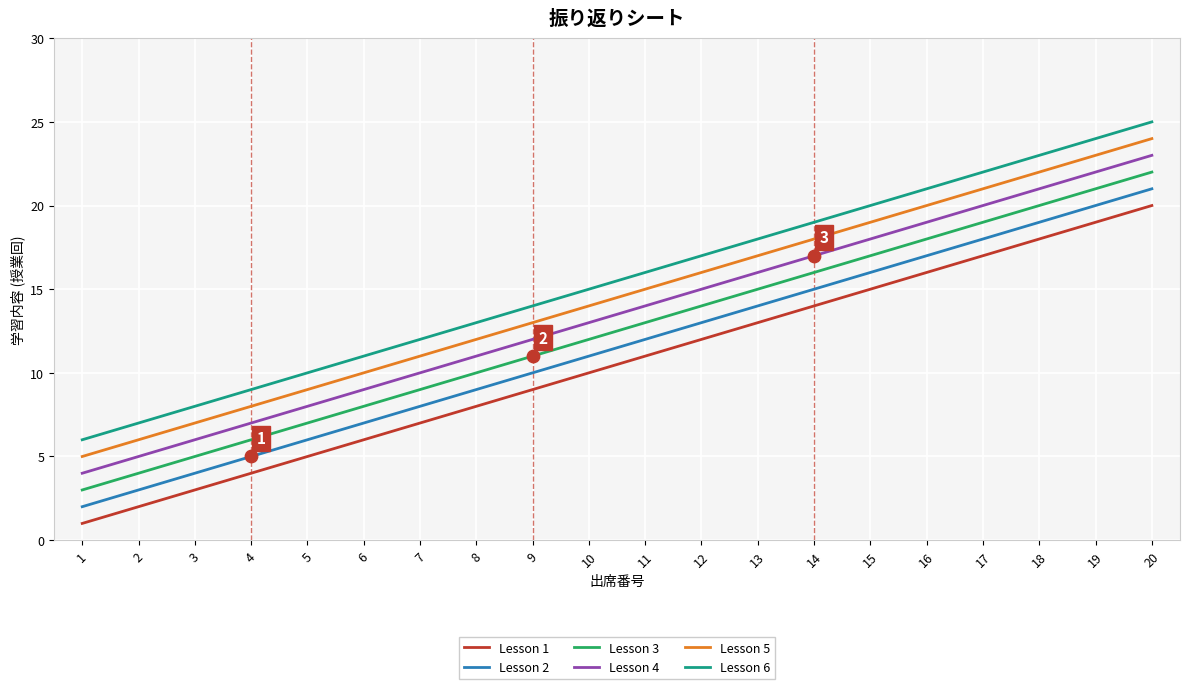

What are all the series names shown in the legend?

Lesson 1, Lesson 2, Lesson 3, Lesson 4, Lesson 5, Lesson 6